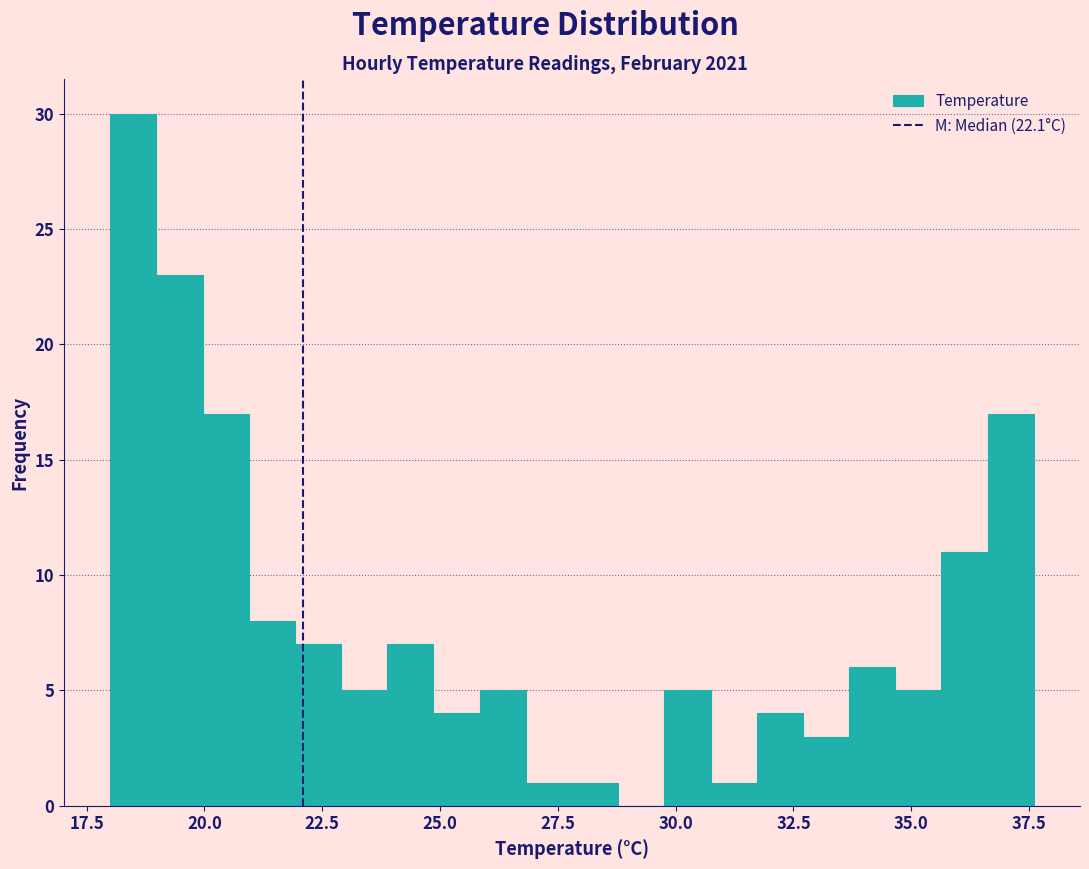

Around what value on the x-axis is the tallest bar? Give the approximate position of its centre, as read against the axis.

18.5